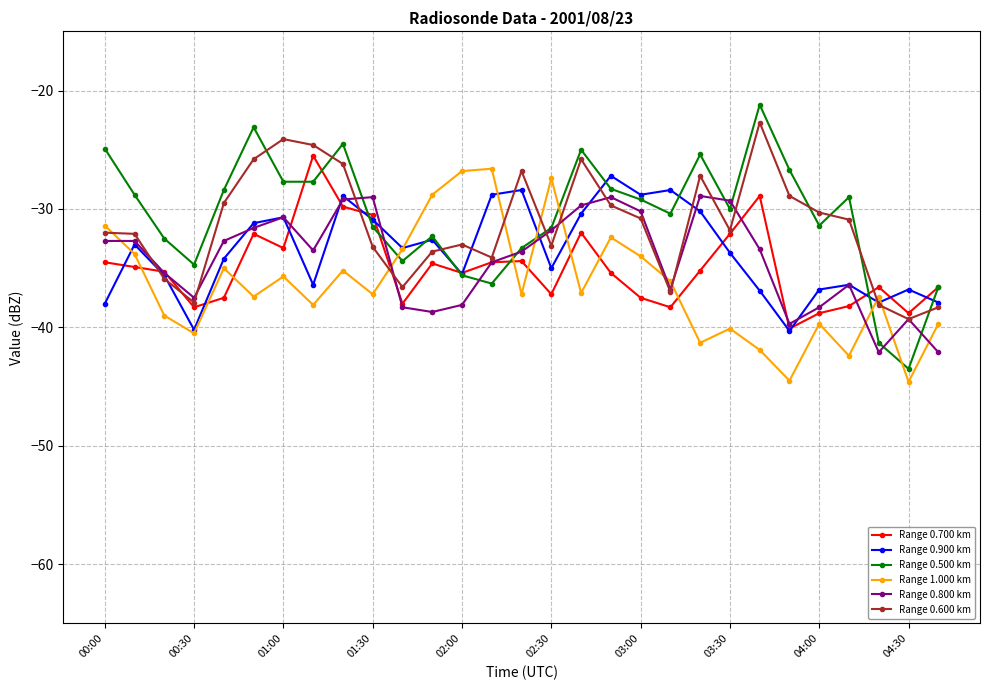

Rank the series by their maximum value, from lowest to highest.

Range 0.800 km, Range 0.900 km, Range 1.000 km, Range 0.700 km, Range 0.600 km, Range 0.500 km